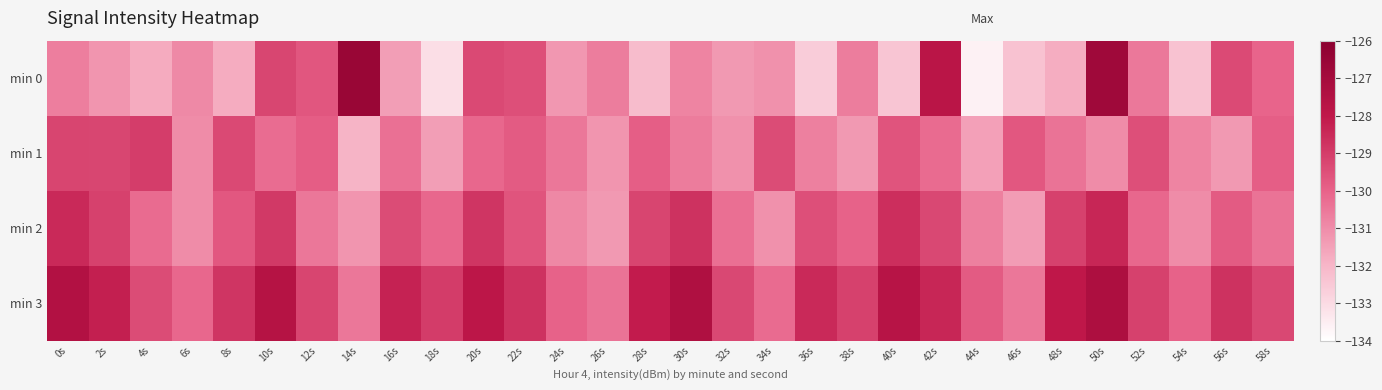

Reading right to left, list all the values displayed in this chart.

min 0: 58s=-130.0	56s=-129.4	54s=-132.3	52s=-130.5	50s=-126.8	48s=-131.8	46s=-132.3	44s=-133.6	42s=-127.8	40s=-132.4	38s=-130.6	36s=-132.6	34s=-131.1	32s=-131.3	30s=-130.8	28s=-132.2	26s=-130.6	24s=-131.3	22s=-129.5	20s=-129.3	18s=-133.1	16s=-131.4	14s=-126.6	12s=-129.7	10s=-129.2	8s=-131.8	6s=-130.9	4s=-131.7	2s=-131.2	0s=-130.7
min 1: 58s=-129.9	56s=-131.3	54s=-130.8	52s=-129.5	50s=-131.0	48s=-130.4	46s=-129.7	44s=-131.5	42s=-130.2	40s=-129.6	38s=-131.3	36s=-130.7	34s=-129.4	32s=-131.1	30s=-130.6	28s=-129.9	26s=-131.2	24s=-130.5	22s=-129.8	20s=-130.1	18s=-131.4	16s=-130.3	14s=-131.9	12s=-129.9	10s=-130.2	8s=-129.3	6s=-131.0	4s=-129.0	2s=-129.2	0s=-129.2
min 2: 58s=-130.4	56s=-129.8	54s=-131.0	52s=-130.1	50s=-128.4	48s=-129.1	46s=-131.4	44s=-130.7	42s=-129.3	40s=-128.6	38s=-130.0	36s=-129.5	34s=-131.1	32s=-130.3	30s=-128.7	28s=-129.2	26s=-131.3	24s=-130.9	22s=-129.6	20s=-128.8	18s=-130.1	16s=-129.4	14s=-131.2	12s=-130.5	10s=-128.9	8s=-129.7	6s=-131.0	4s=-130.2	2s=-129.1	0s=-128.5
min 3: 58s=-129.3	56s=-128.7	54s=-130.0	52s=-129.1	50s=-127.3	48s=-128.0	46s=-130.5	44s=-129.8	42s=-128.4	40s=-127.7	38s=-129.1	36s=-128.5	34s=-130.2	32s=-129.3	30s=-127.4	28s=-128.1	26s=-130.4	24s=-130.0	22s=-128.7	20s=-127.9	18s=-129.0	16s=-128.3	14s=-130.5	12s=-129.2	10s=-127.6	8s=-128.8	6s=-130.1	4s=-129.4	2s=-128.2	0s=-127.5